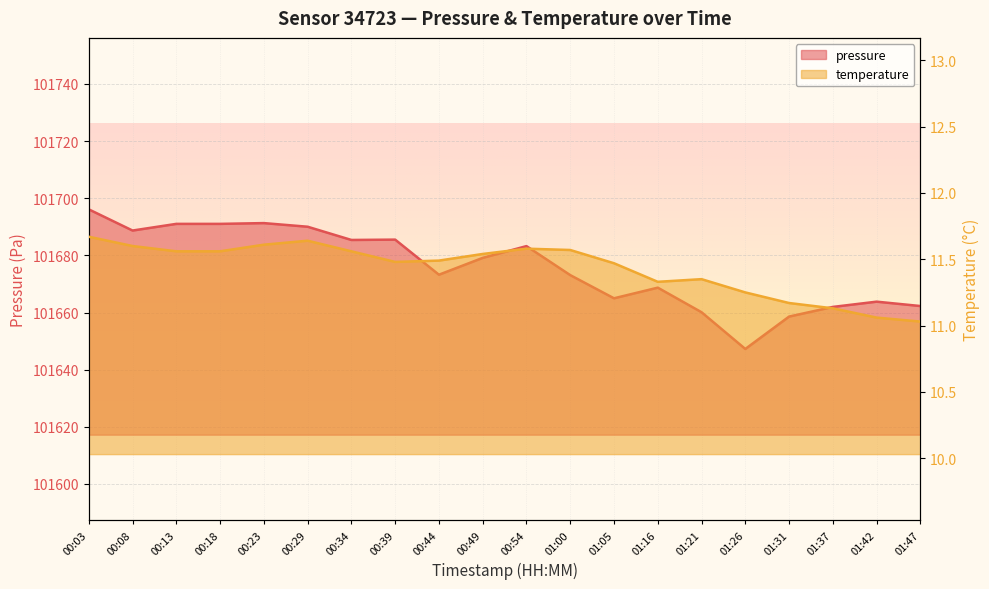

How many lines are shown in the chart?

2